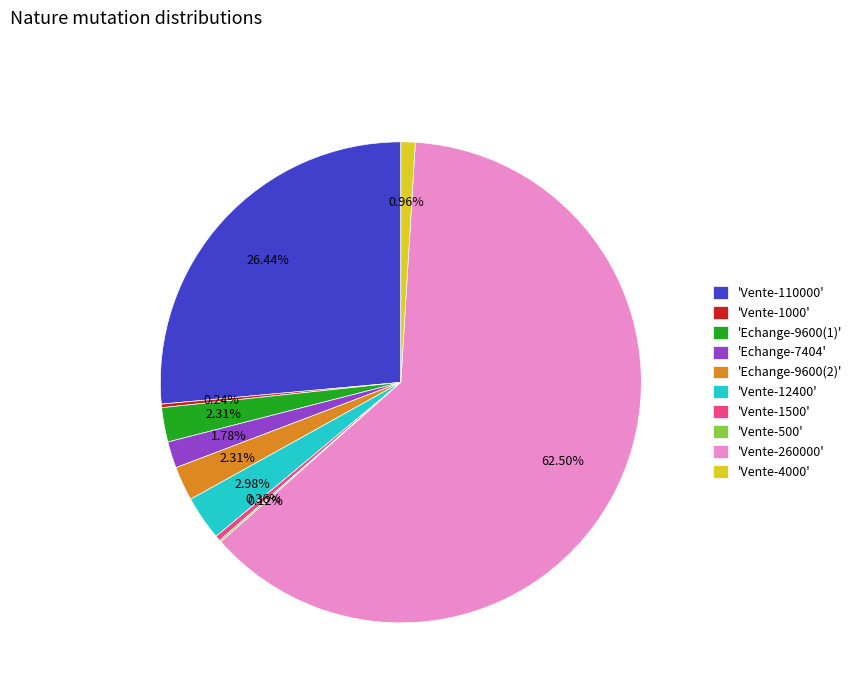

Approximately how many times larger is the value at 'Echange-9600(1)' compared to 'Vente-12400'?

0.8